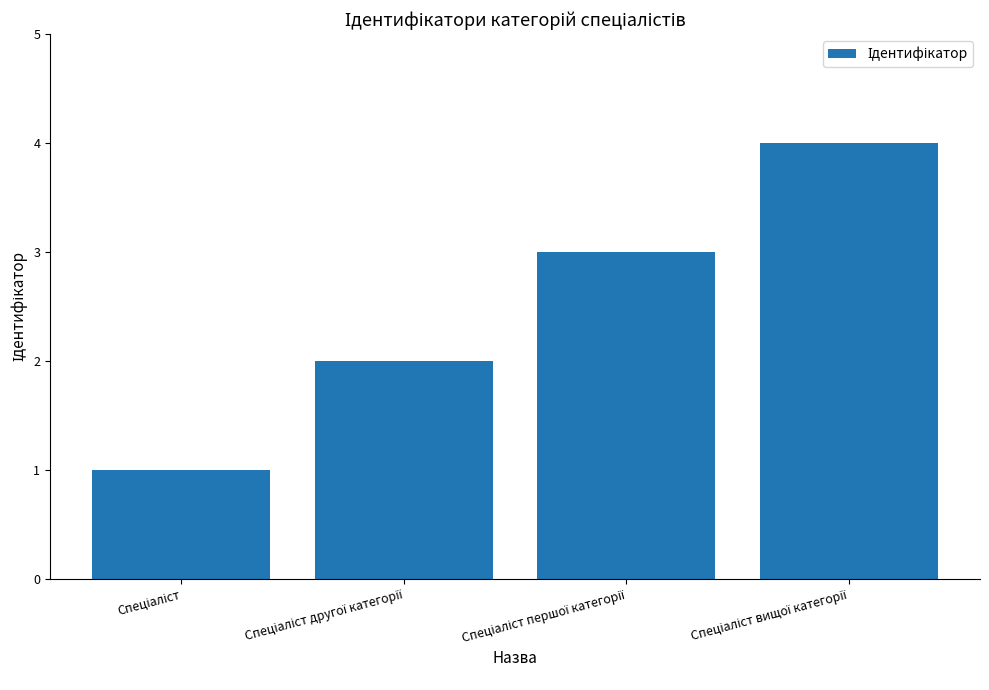

What is the maximum value shown in the chart?

4